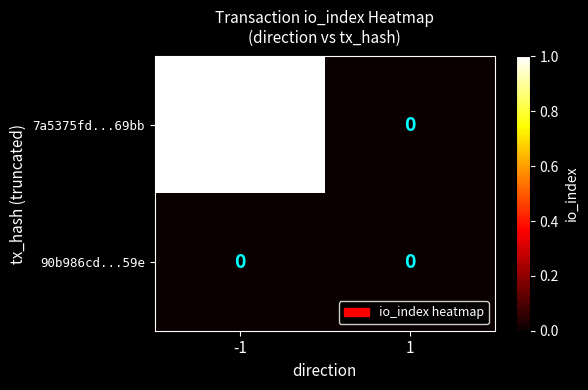

List the series in order of their overall mean, lowest first.

90b986cd...59e, 7a5375fd...69bb